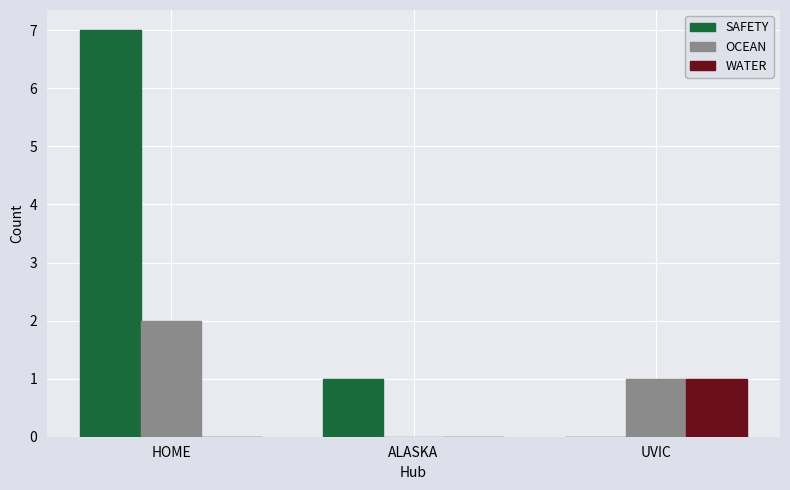

The value of SAFETY at HOME is 12. True or false?

False